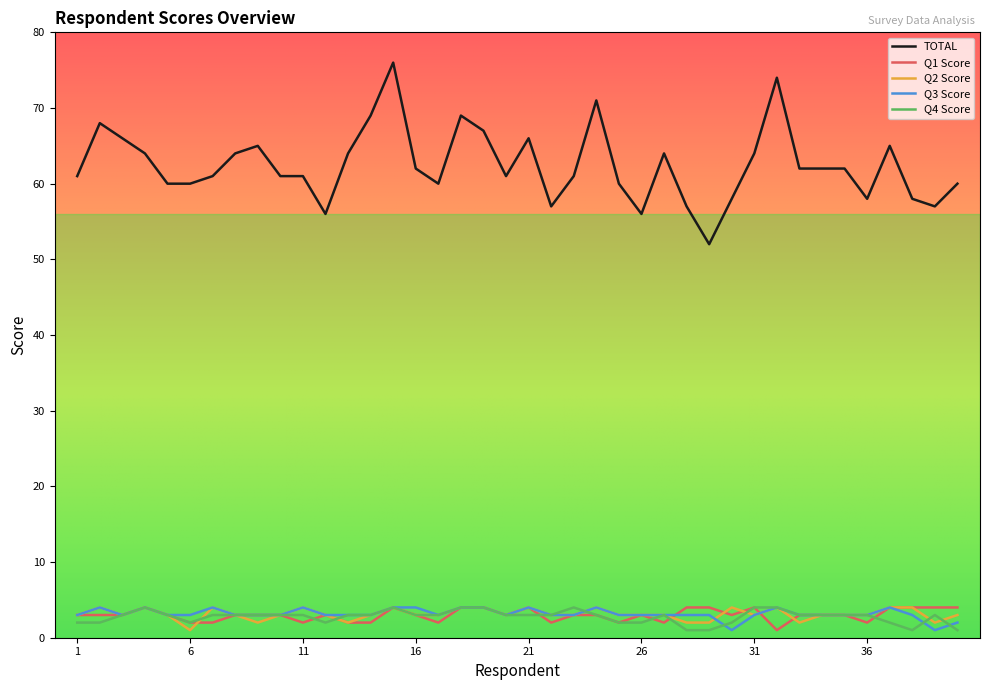

What is the minimum value for TOTAL?

52